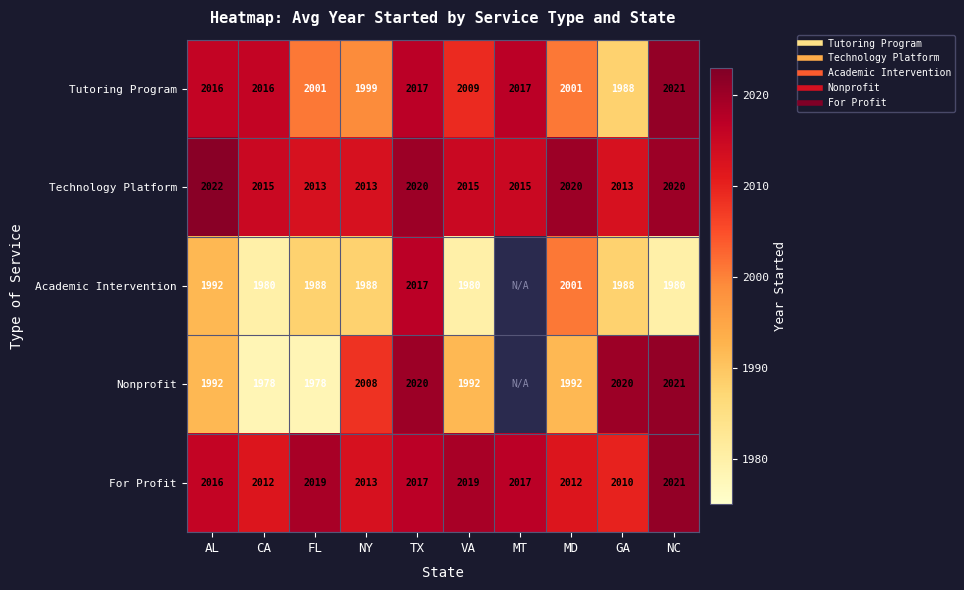

What is the difference between the highest and lowest values at NC?

41.0